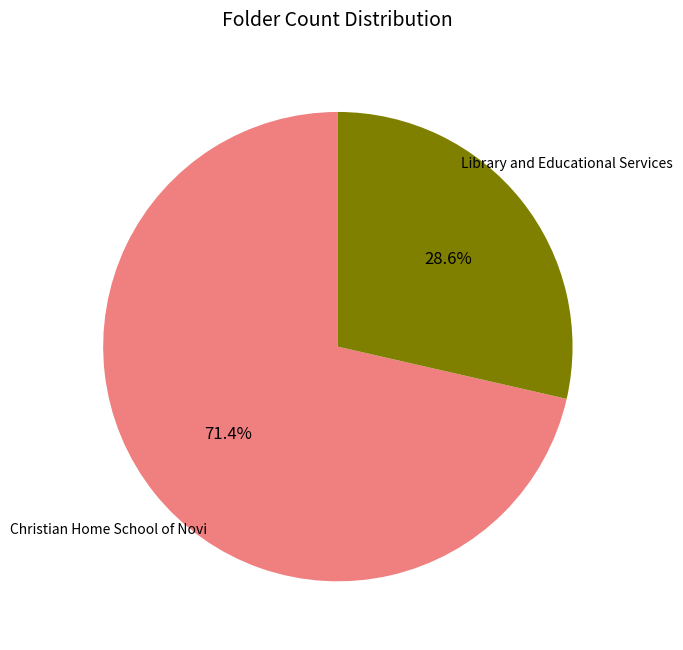

How many segments does this pie chart have?

2